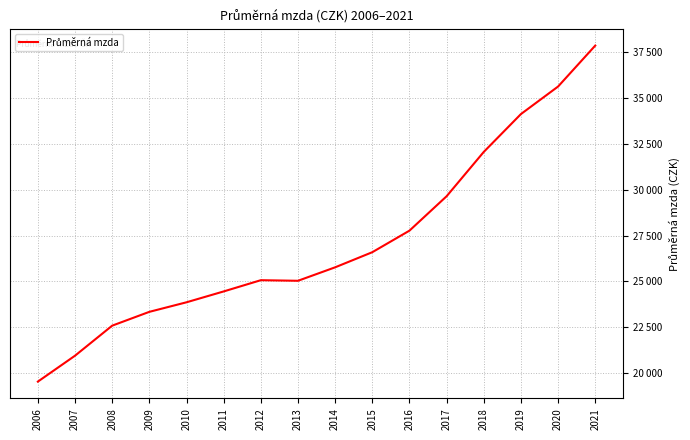

Reading right to left, extract all data points from this chart.

37839	35611	34111	32051	29638	27764	26591	25768	25035	25067	24455	23864	23344	22592	20957	19546